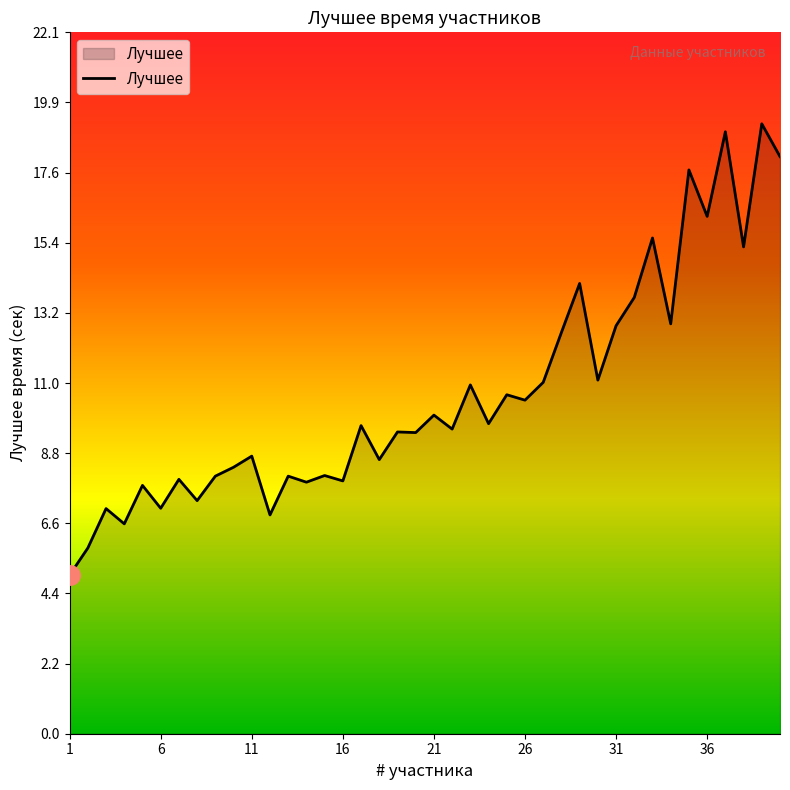

What is the maximum value shown in the chart?

19.2